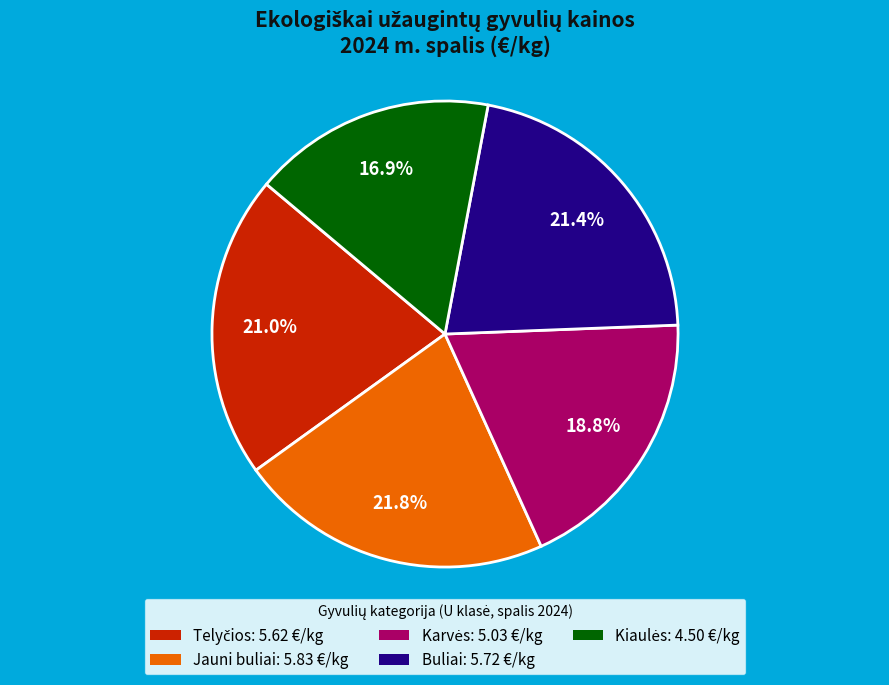

How many slices are in this pie chart?

5